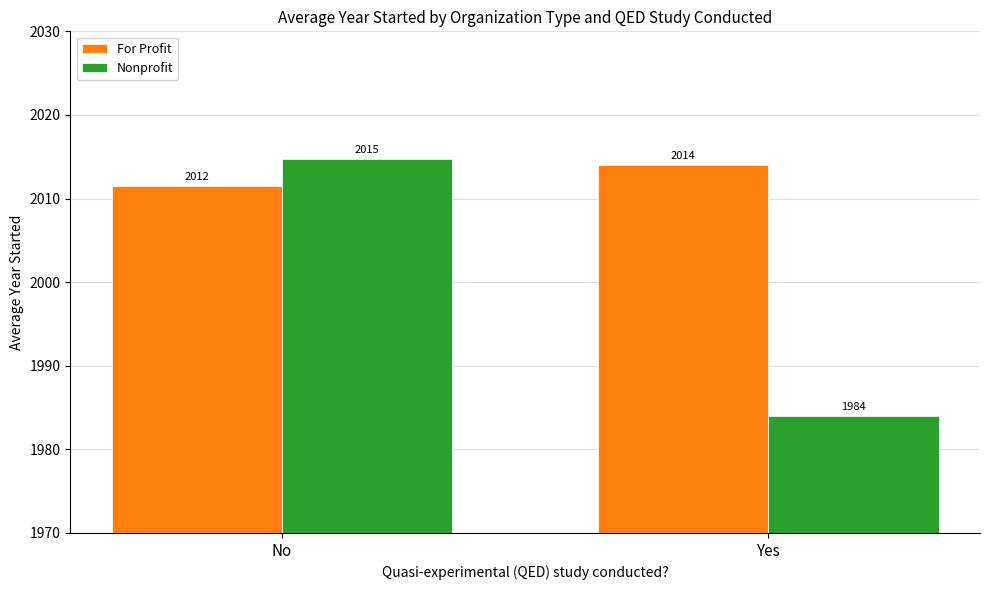

Which series has the largest total across all categories?

For Profit